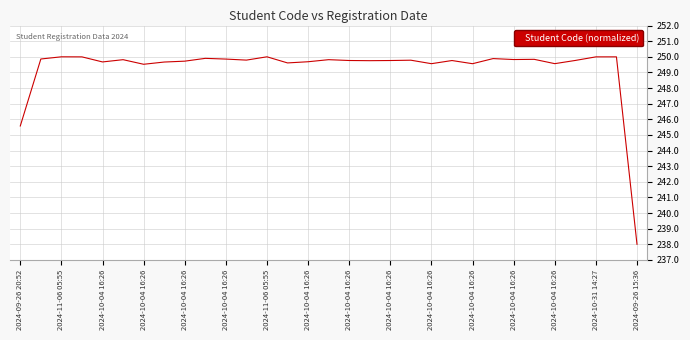

What is the minimum value shown in the chart?

238.0